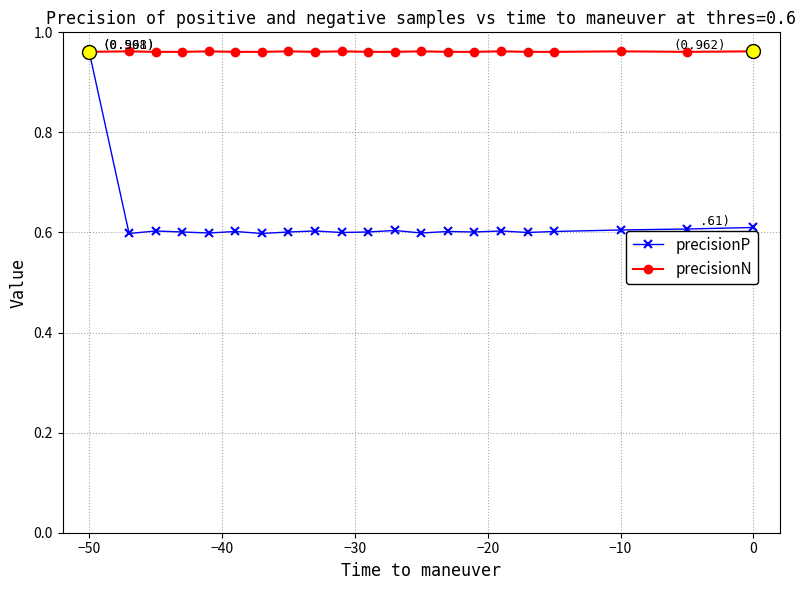

List the series in order of their overall mean, highest first.

precisionN, precisionP